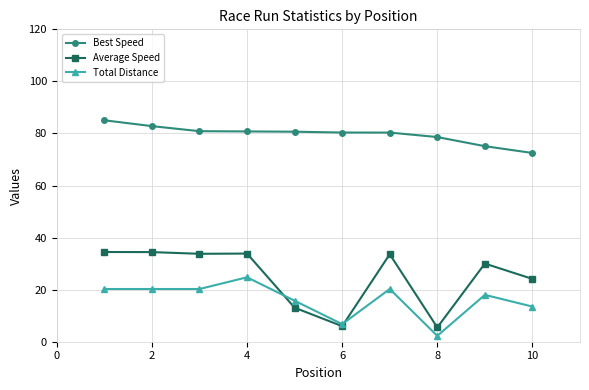

What is the maximum value shown in the chart?

85.1